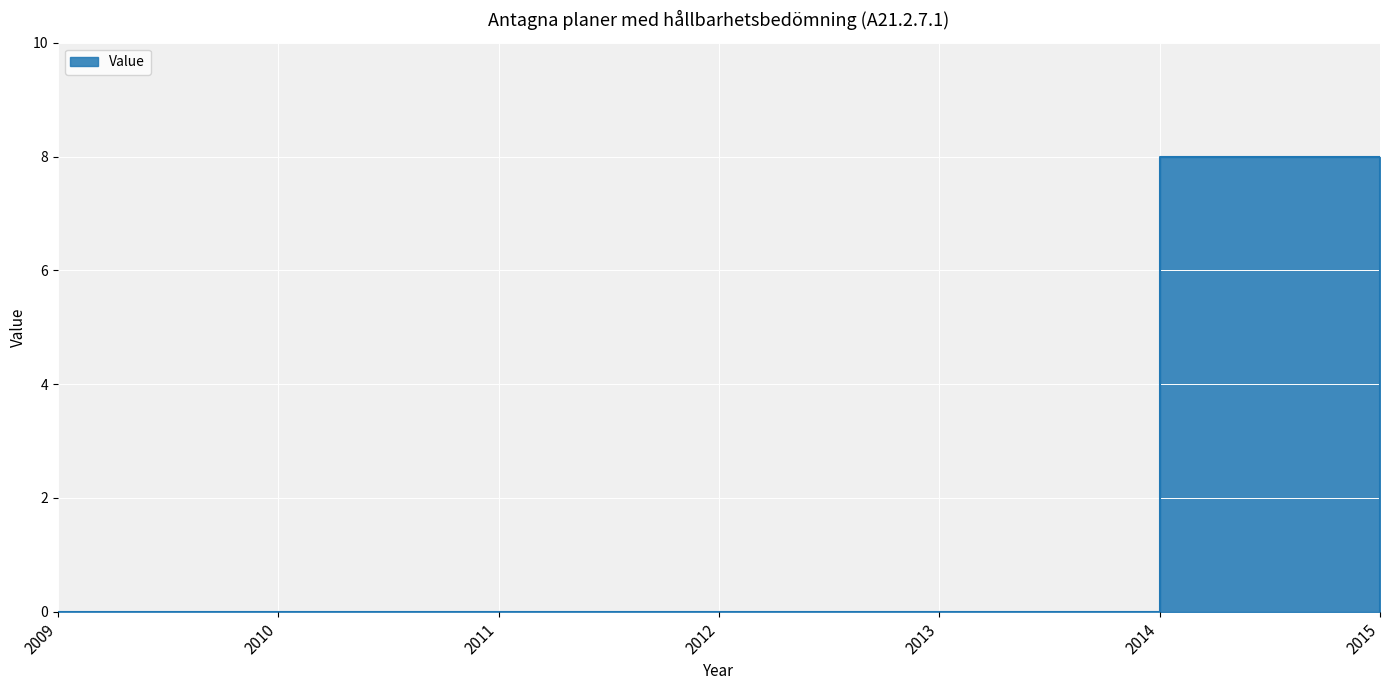

At which label is the value closest to 4?

2009